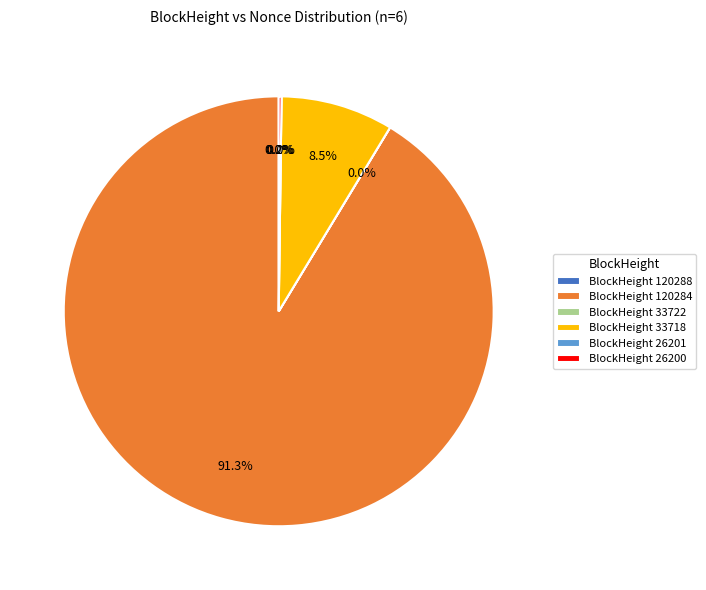

Which category has the smallest portion of the pie?

26201